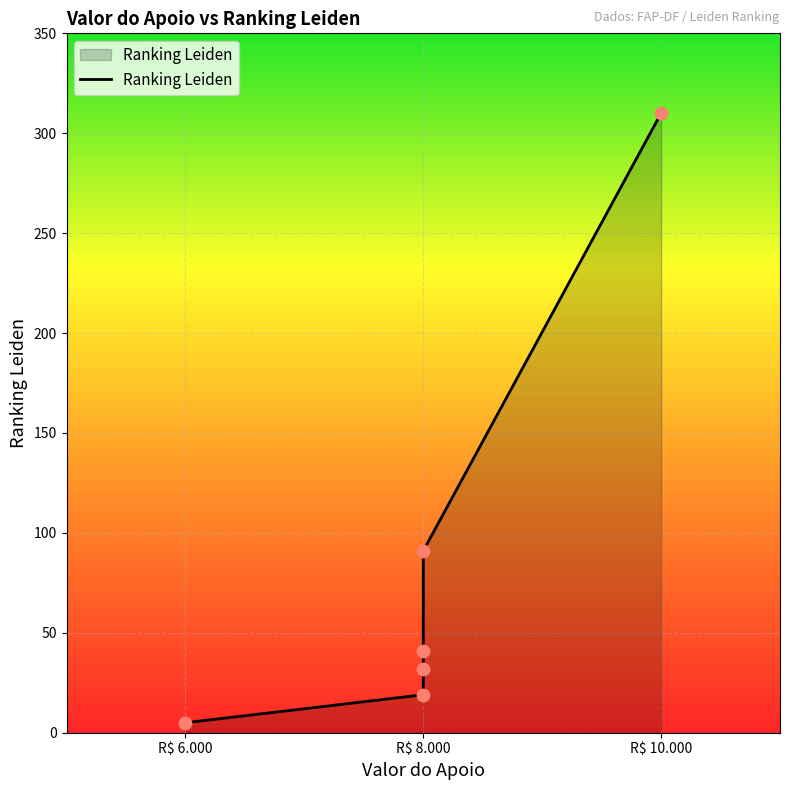

Approximately how many times larger is the value at R$ 8.000 compared to R$ 8.000?

0.6